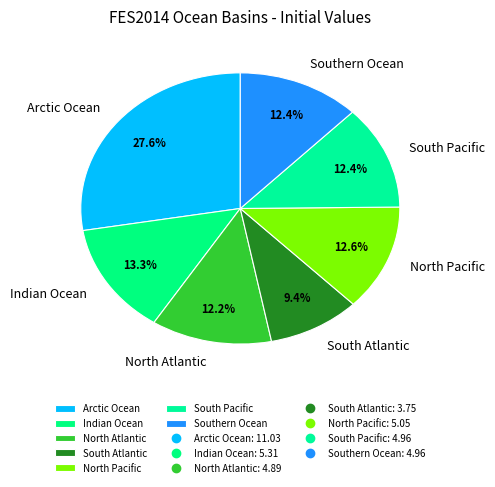

Which has a higher value, Arctic Ocean or North Pacific?

Arctic Ocean